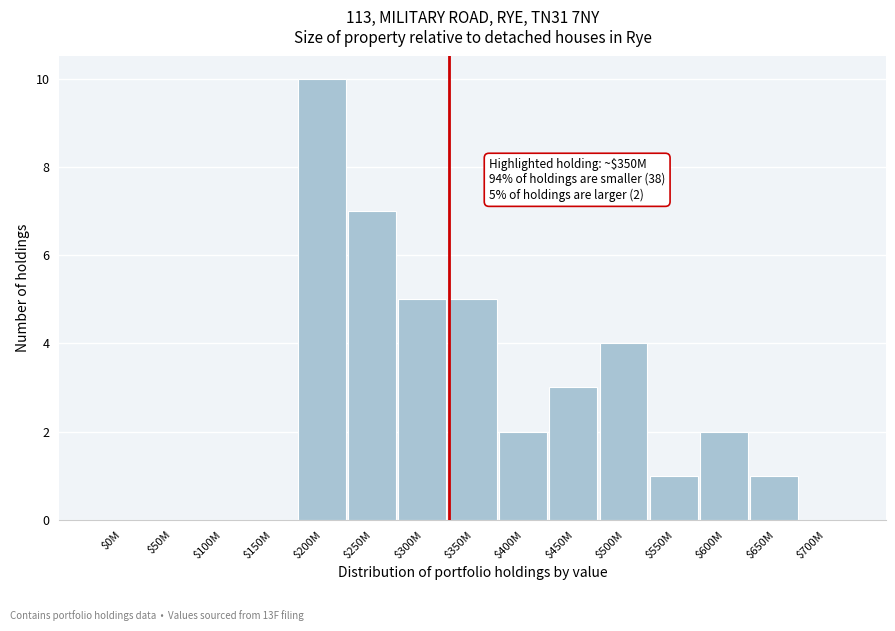

The value at $50M is -3. True or false?

False